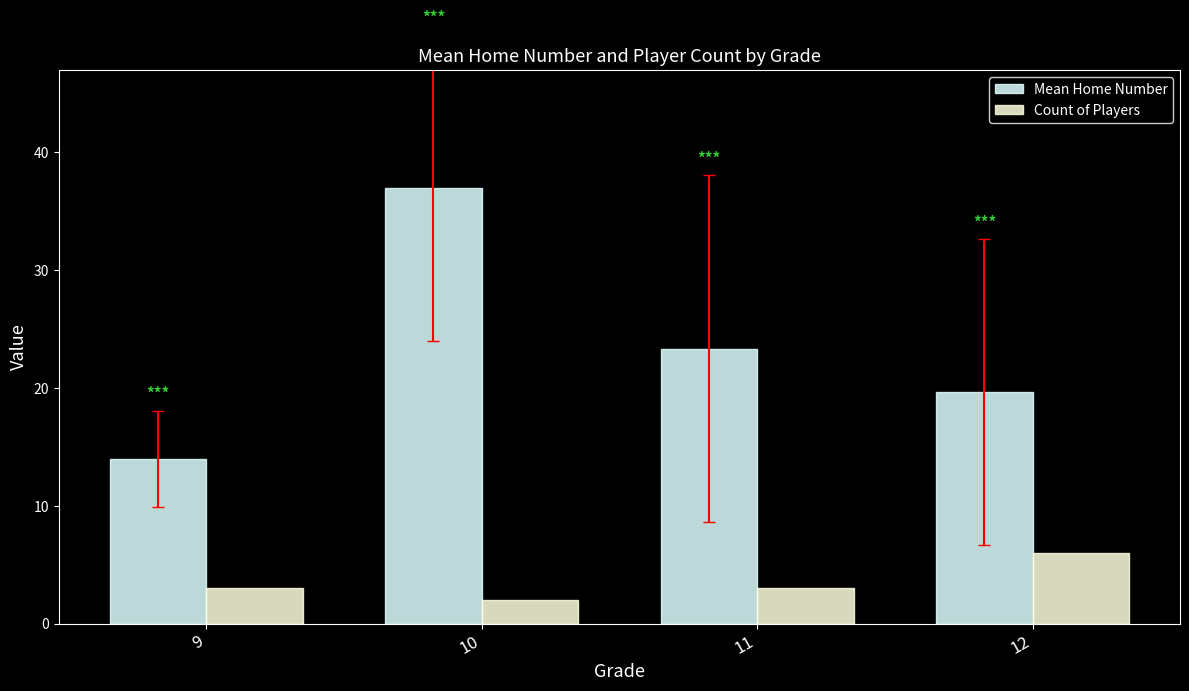

What is the sum of the Count of Players values at 12 and 11?

9.0